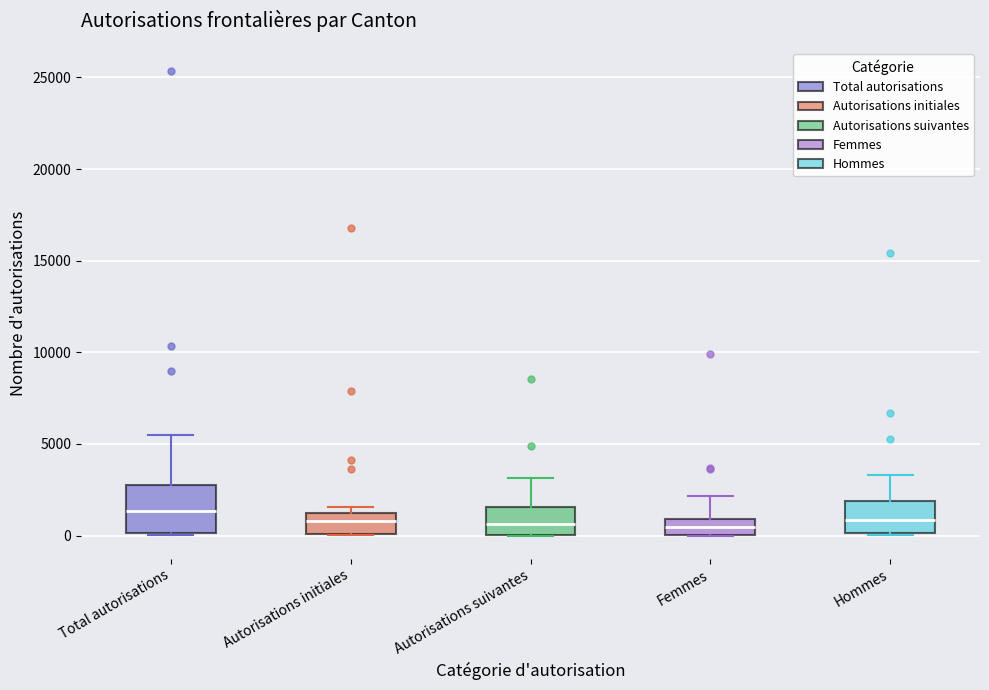

Which box is the tallest, from its lower edge to its upper edge?

Total autorisations